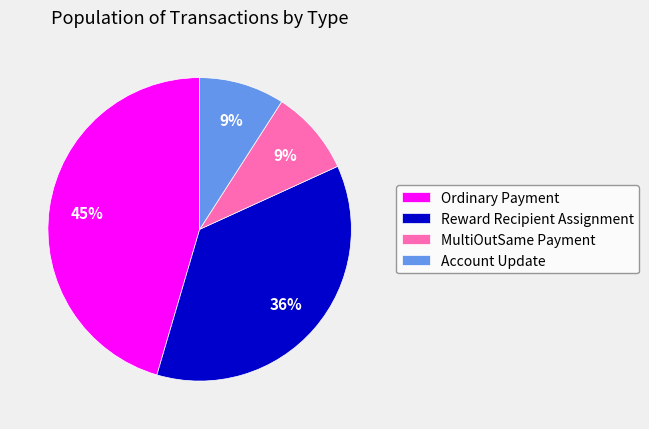

Approximately how many times larger is the value at MultiOutSame Payment compared to Account Update?

1.0